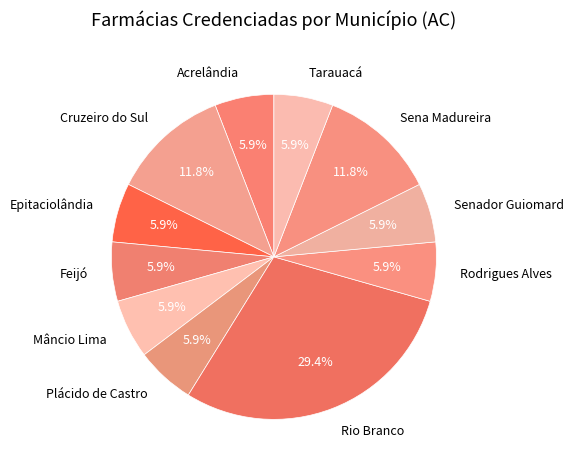

How much of the chart is everything except Acrelândia?

94.1%